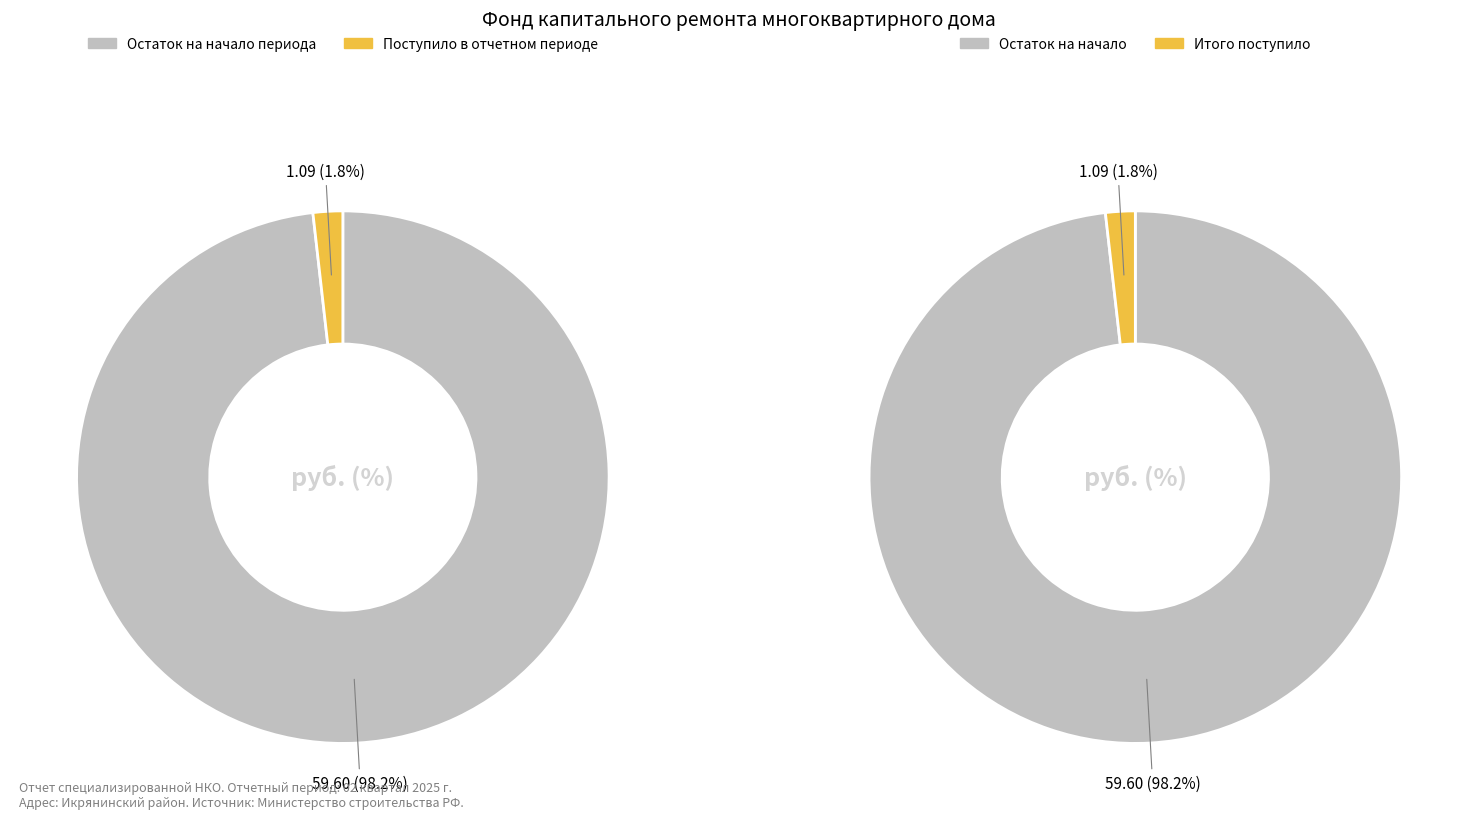

How many slices are in this pie chart?

2